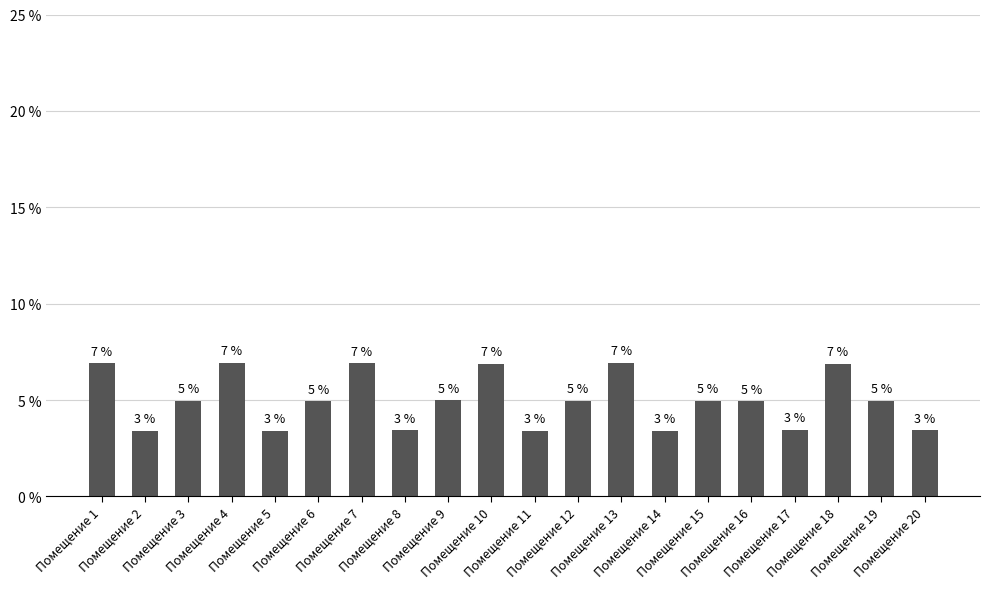

How many bars are there in total?

20